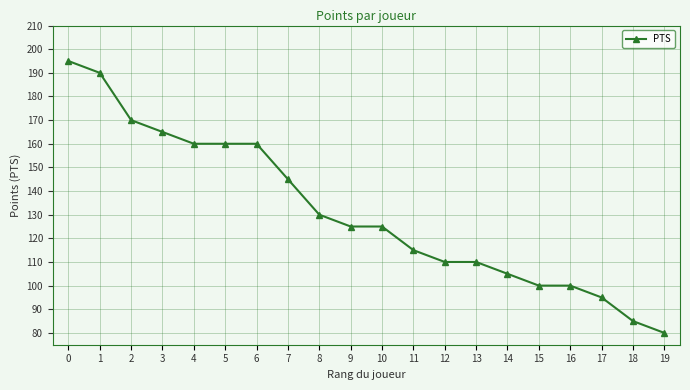

What is the difference between the values at 2 and 18?

85